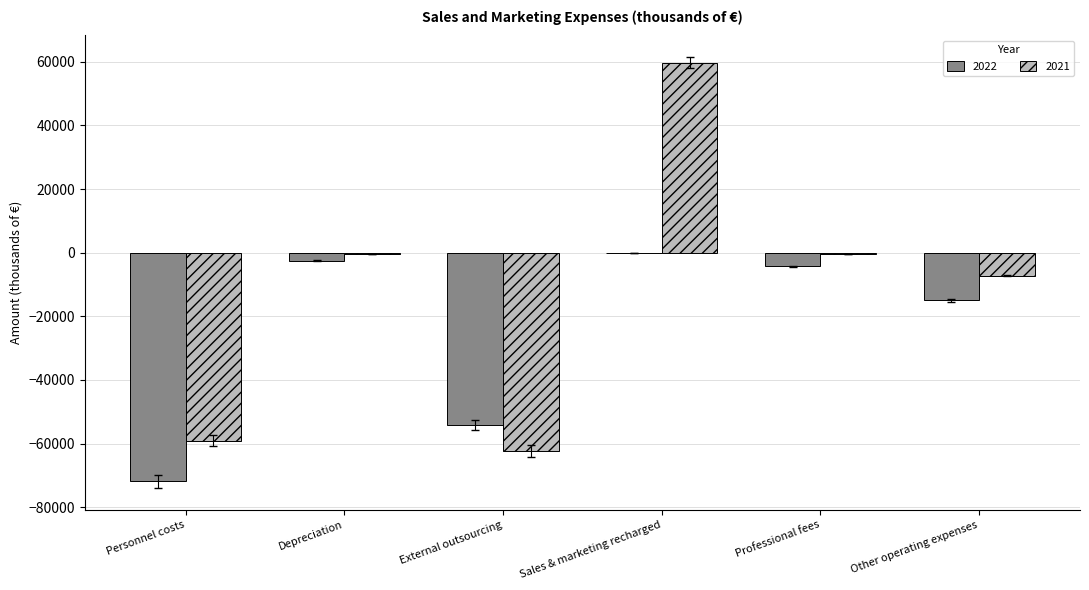

What is the greatest value displayed?

59699